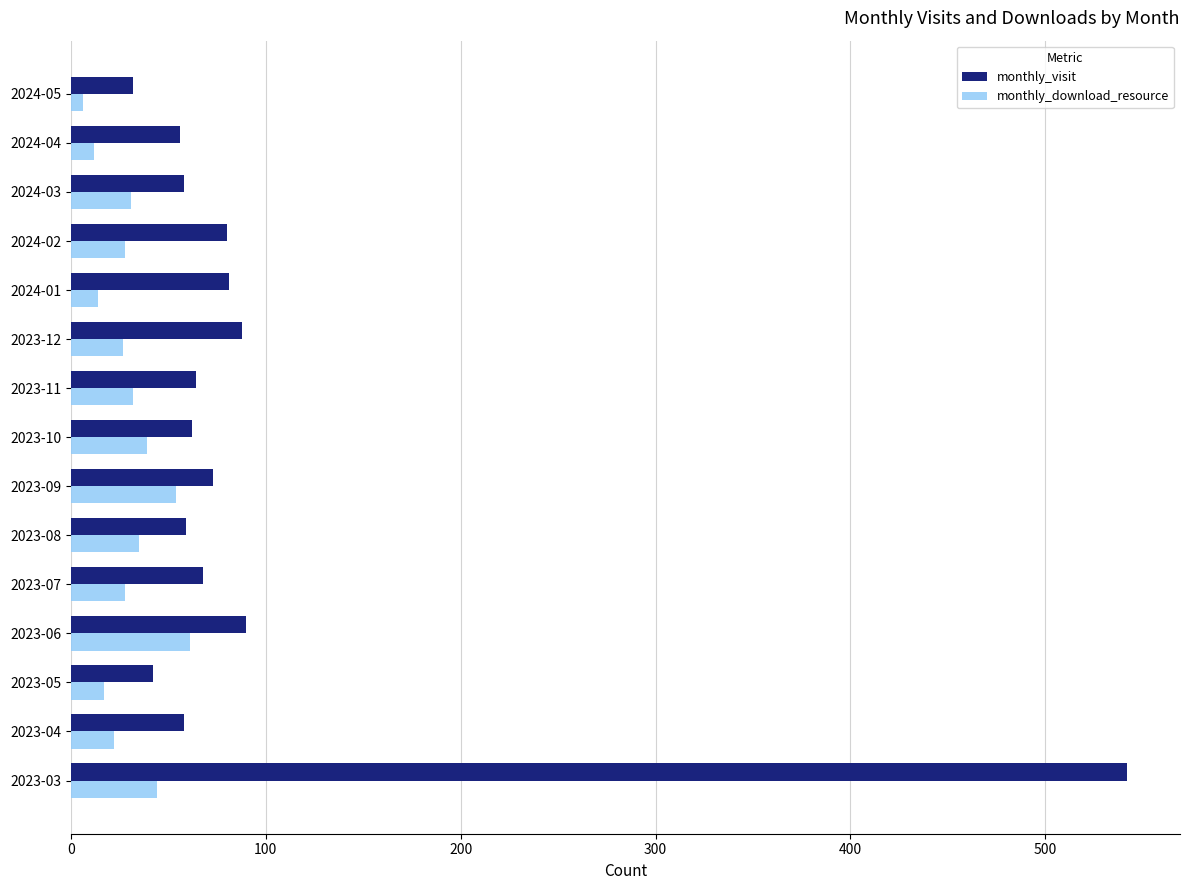

What is the difference between the highest and lowest values at 2023-10?

23